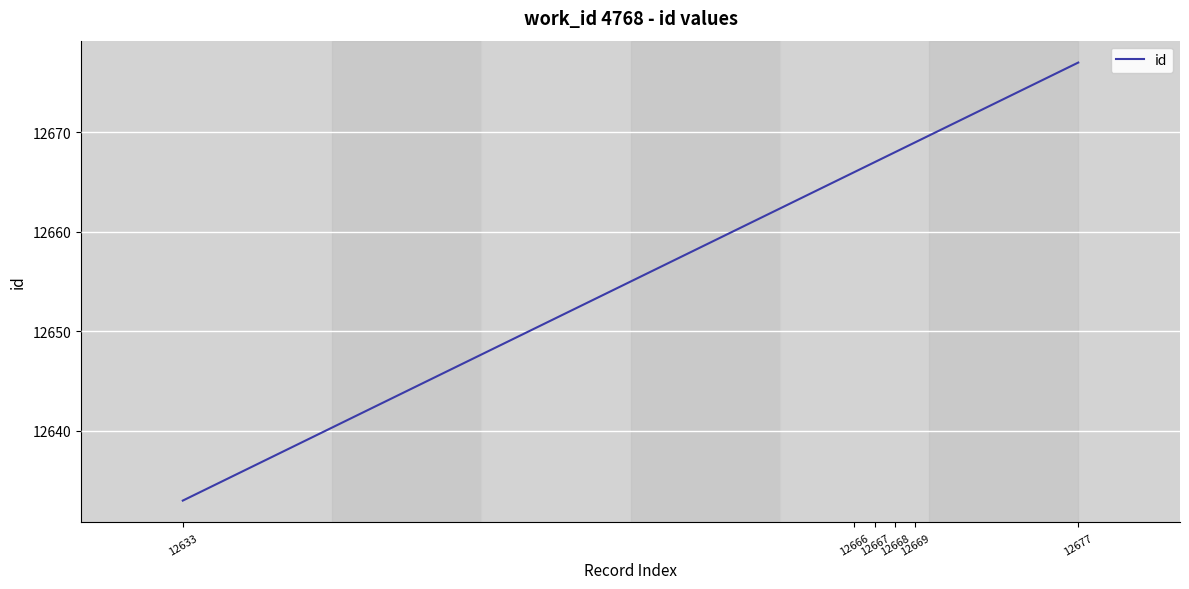

What is the maximum value shown in the chart?

12677